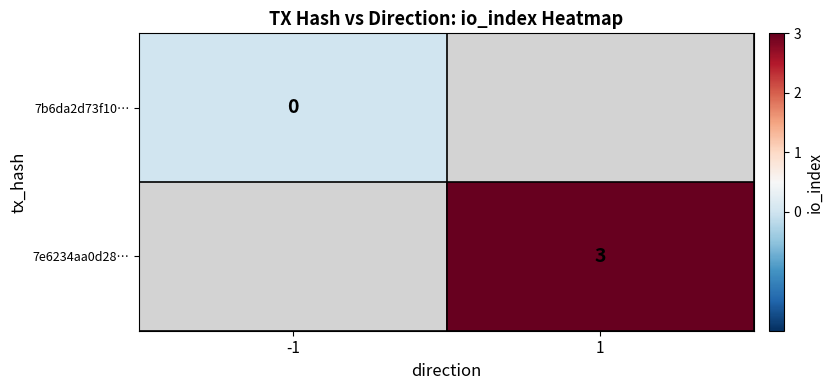

What is the maximum value shown in the chart?

3.0